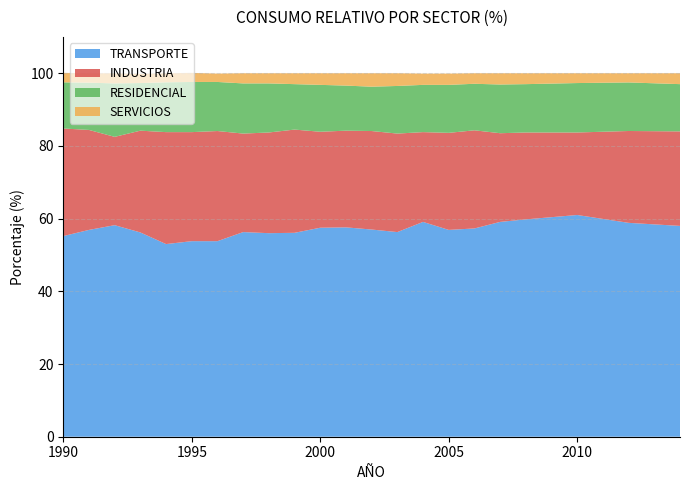

Reading left to right, transcribe all the data shown in this chart.

TRANSPORTE: 55.2	56.9	58.2	56.2	53.0	53.8	53.8	56.3	56.0	56.1	57.5	57.6	57.0	56.3	59.1	56.9	57.3	59.1	59.8	61.0	58.8	58.0
INDUSTRIA: 29.6	27.5	24.3	28.0	30.8	30.0	30.3	27.1	27.7	28.4	26.4	26.6	27.1	27.1	24.7	26.7	27.0	24.4	23.9	22.7	25.3	26.0
RESIDENCIAL: 12.7	13.0	14.7	13.1	13.7	13.8	13.5	13.8	13.5	12.5	12.9	12.4	12.2	13.1	13.0	13.2	12.8	13.4	13.3	13.6	13.4	13.0
SERVICIOS: 2.6	2.6	2.8	2.5	2.5	2.5	2.3	2.8	2.8	3.0	3.2	3.4	3.7	3.5	3.1	3.1	2.9	3.1	3.0	2.7	2.5	3.0